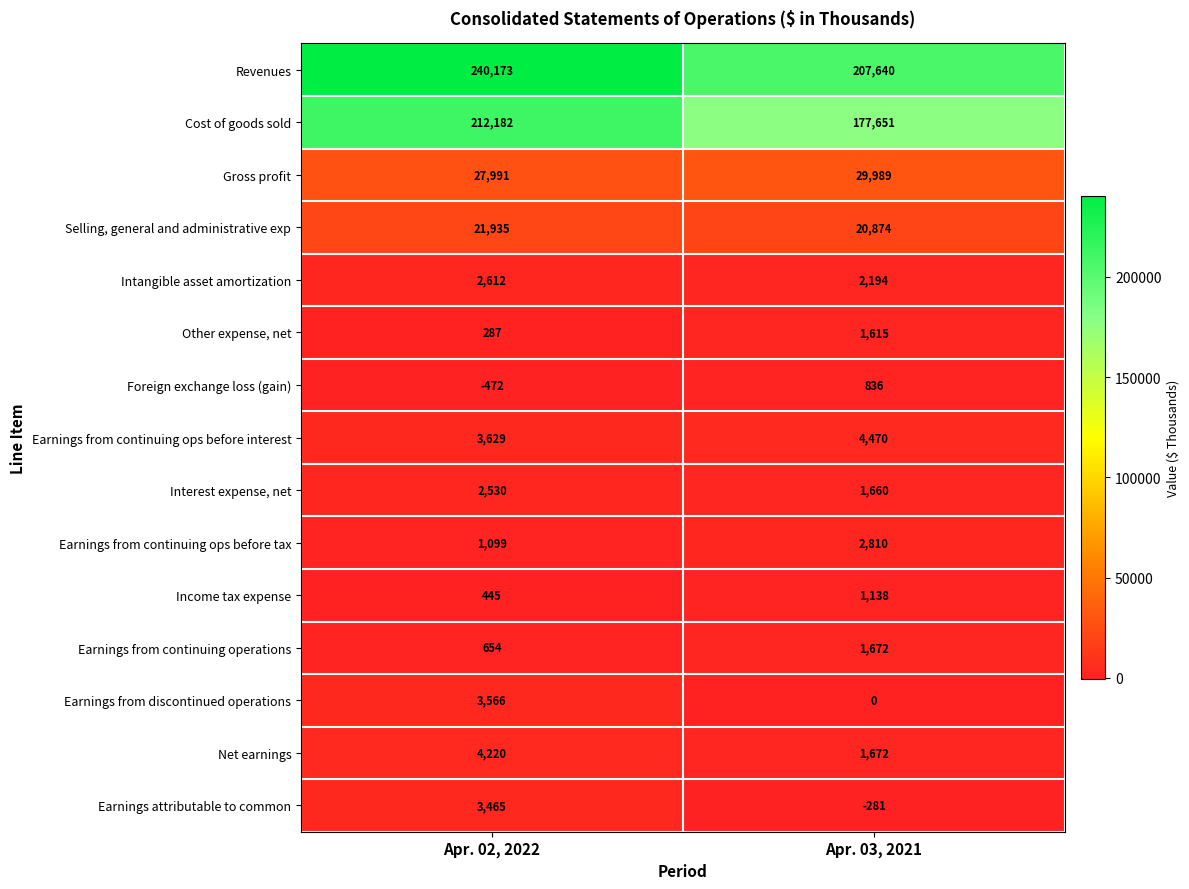

Is the value of Other expense, net at Apr. 03, 2021 greater than the value of Income tax expense at Apr. 02, 2022?

Yes